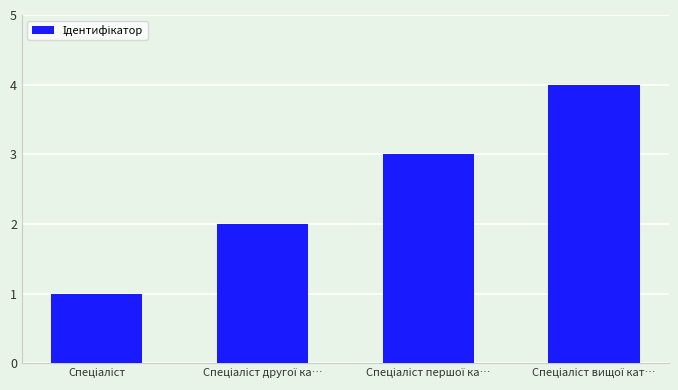

What is the difference between the maximum and minimum values?

3